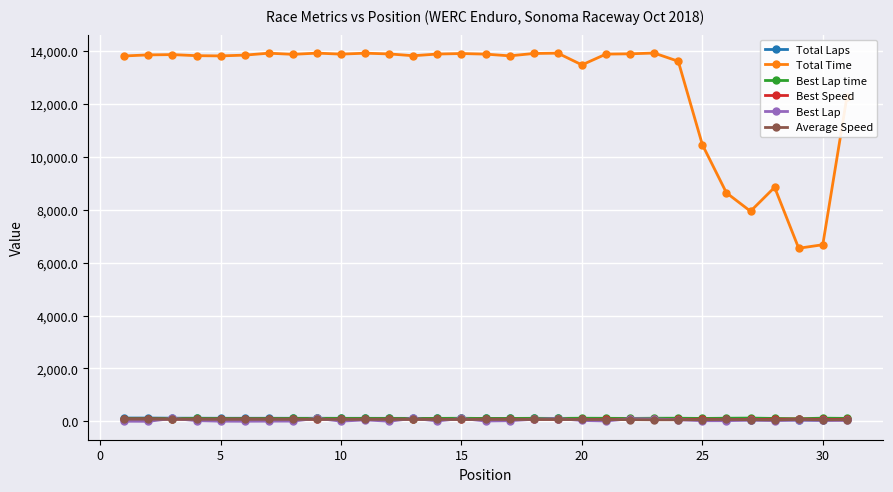

How many lines are shown in the chart?

6